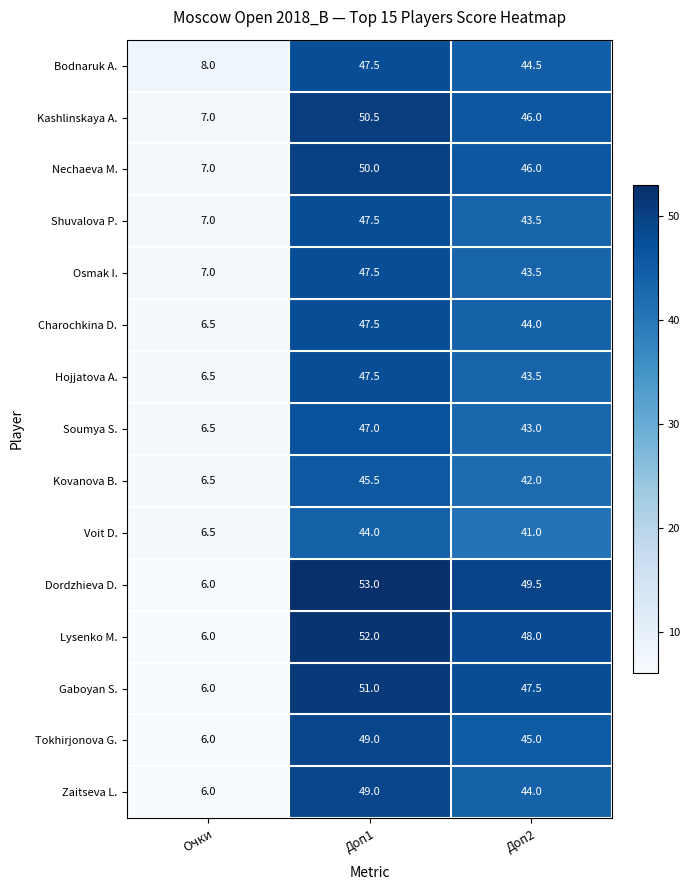

Which series has the widest spread of values?

Dordzhieva D.